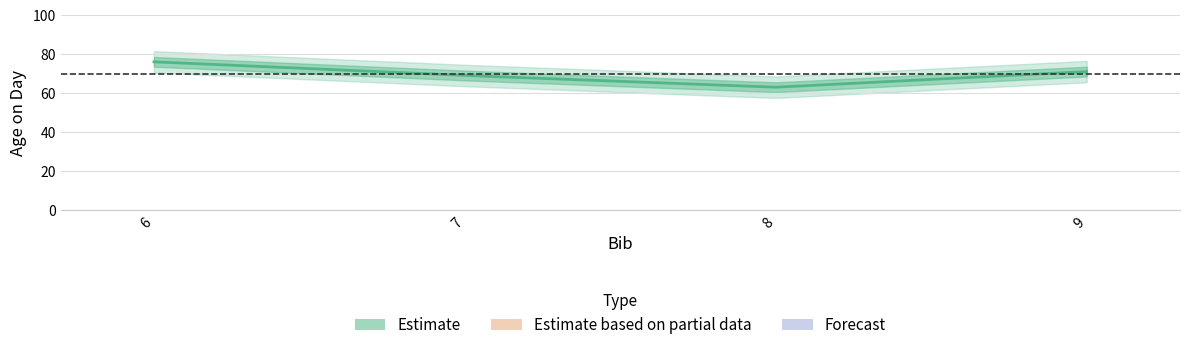

What is the ratio of the value at 9 to the value at 6?

0.9